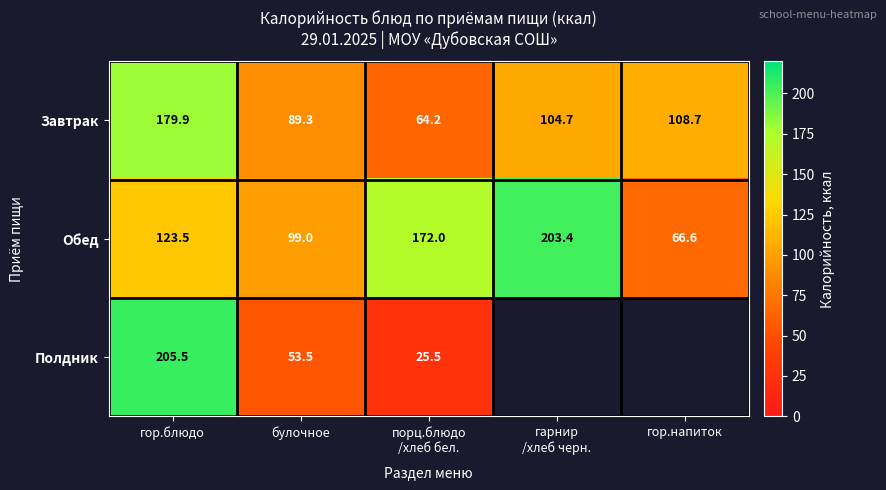

What is the highest value of the Завтрак series?

179.9